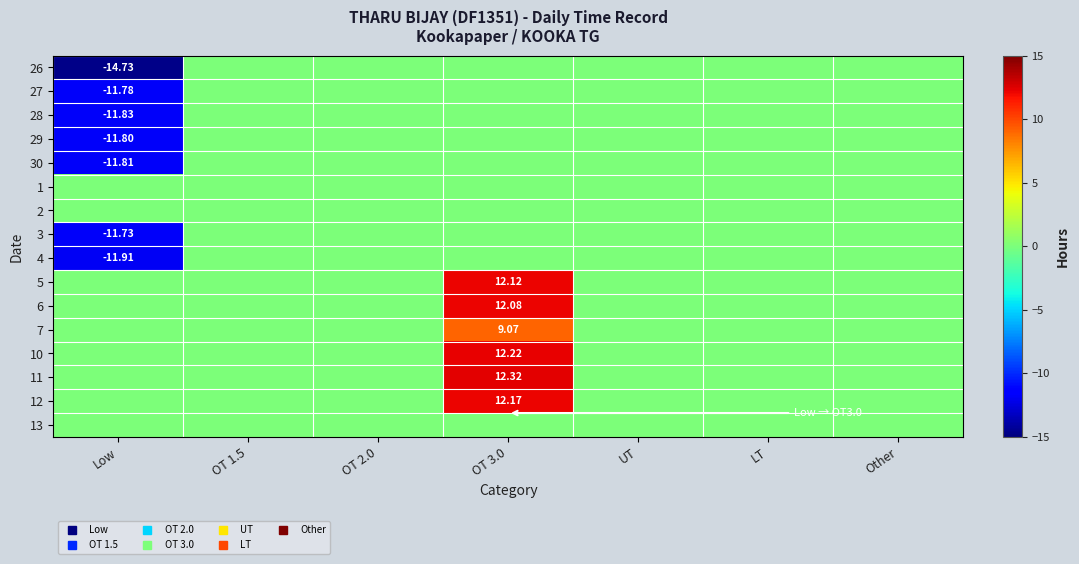

Rank the series at OT 2.0 from highest to lowest value.

26, 27, 28, 29, 30, 1, 2, 3, 4, 5, 6, 7, 10, 11, 12, 13